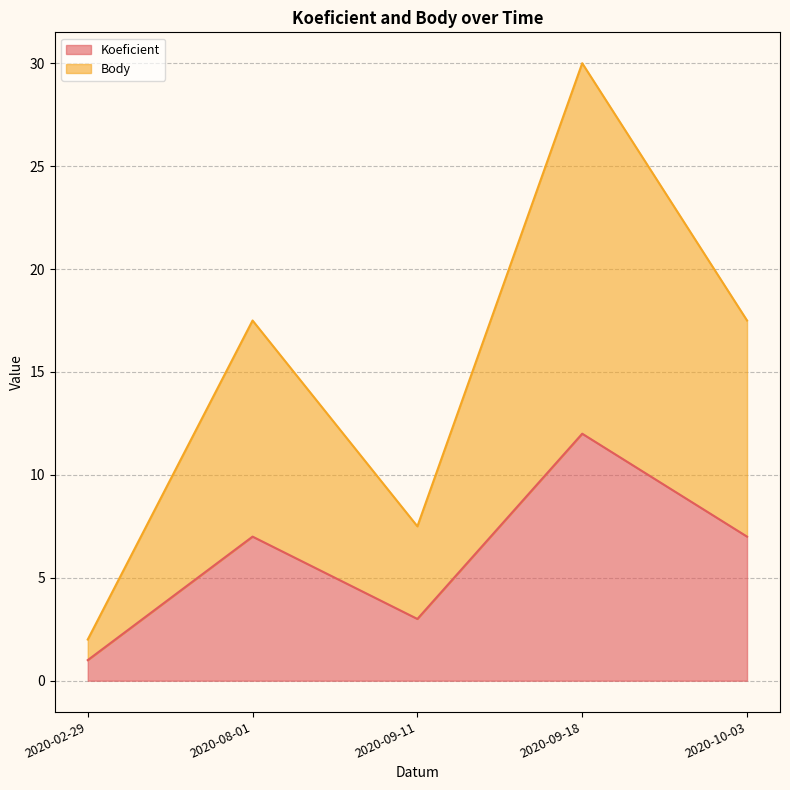

Reading left to right, extract all data points from this chart.

Koeficient: 2020-02-29=1.0	2020-08-01=7.0	2020-09-11=3.0	2020-09-18=12.0	2020-10-03=7.0
Body: 2020-02-29=2.0	2020-08-01=17.5	2020-09-11=7.5	2020-09-18=30.0	2020-10-03=17.5